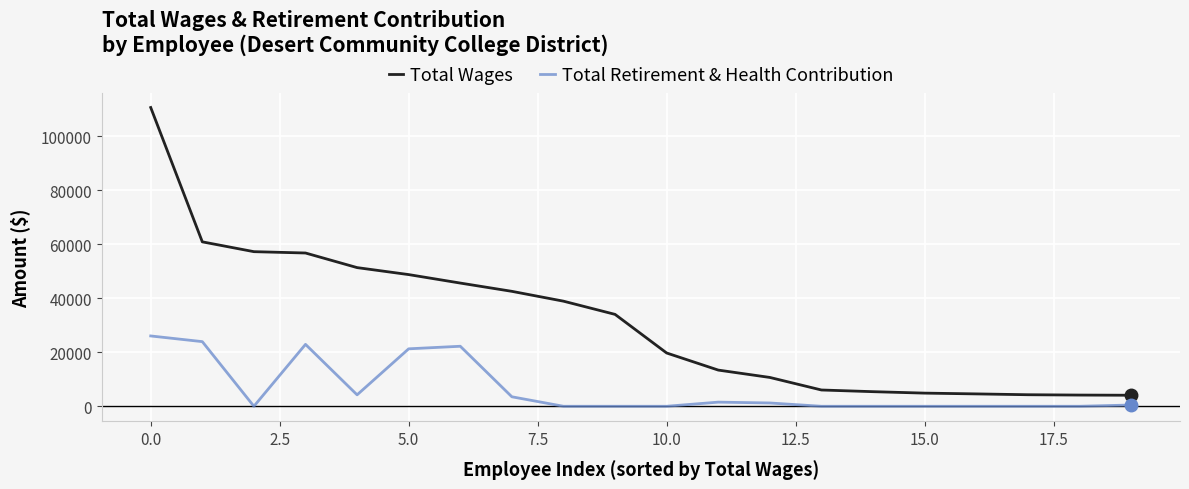

What is the highest value of the Total Wages series?

110686